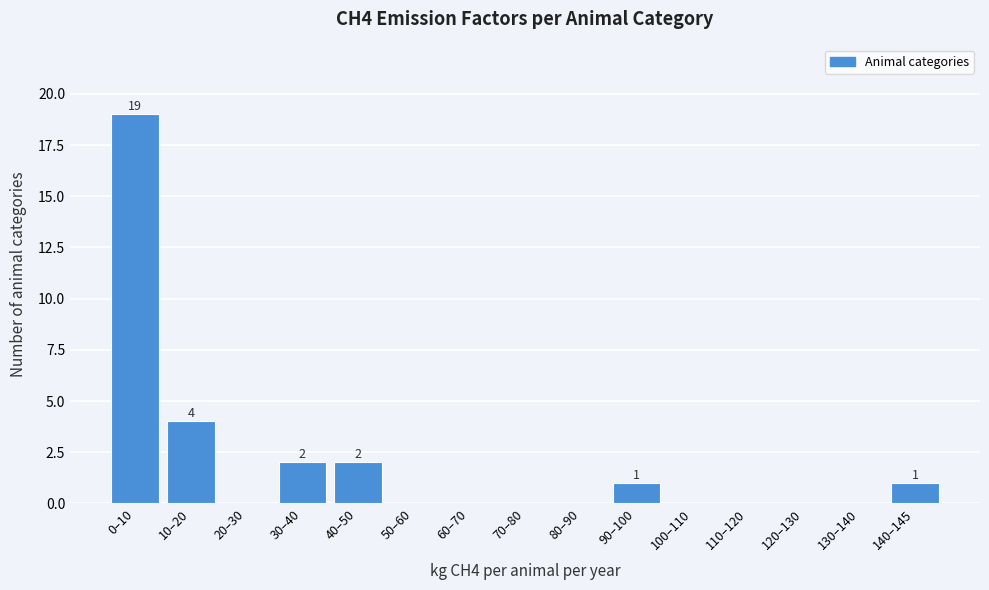

Reading left to right, transcribe all the data shown in this chart.

0–10=19	10–20=4	20–30=0	30–40=2	40–50=2	50–60=0	60–70=0	70–80=0	80–90=0	90–100=1	100–110=0	110–120=0	120–130=0	130–140=0	140–145=1